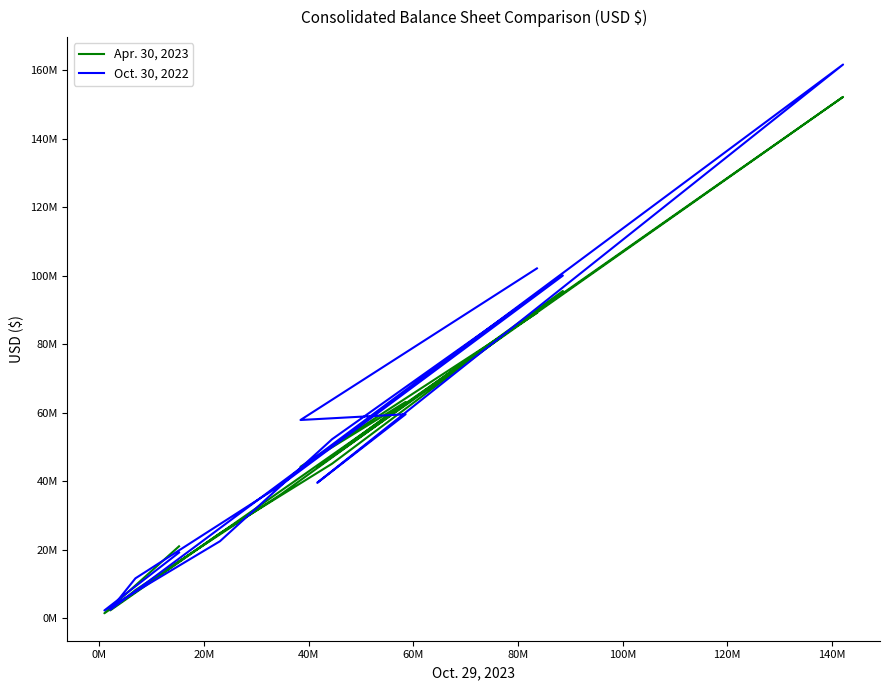

How many interior local peaks does the Oct. 30, 2022 series have?

3